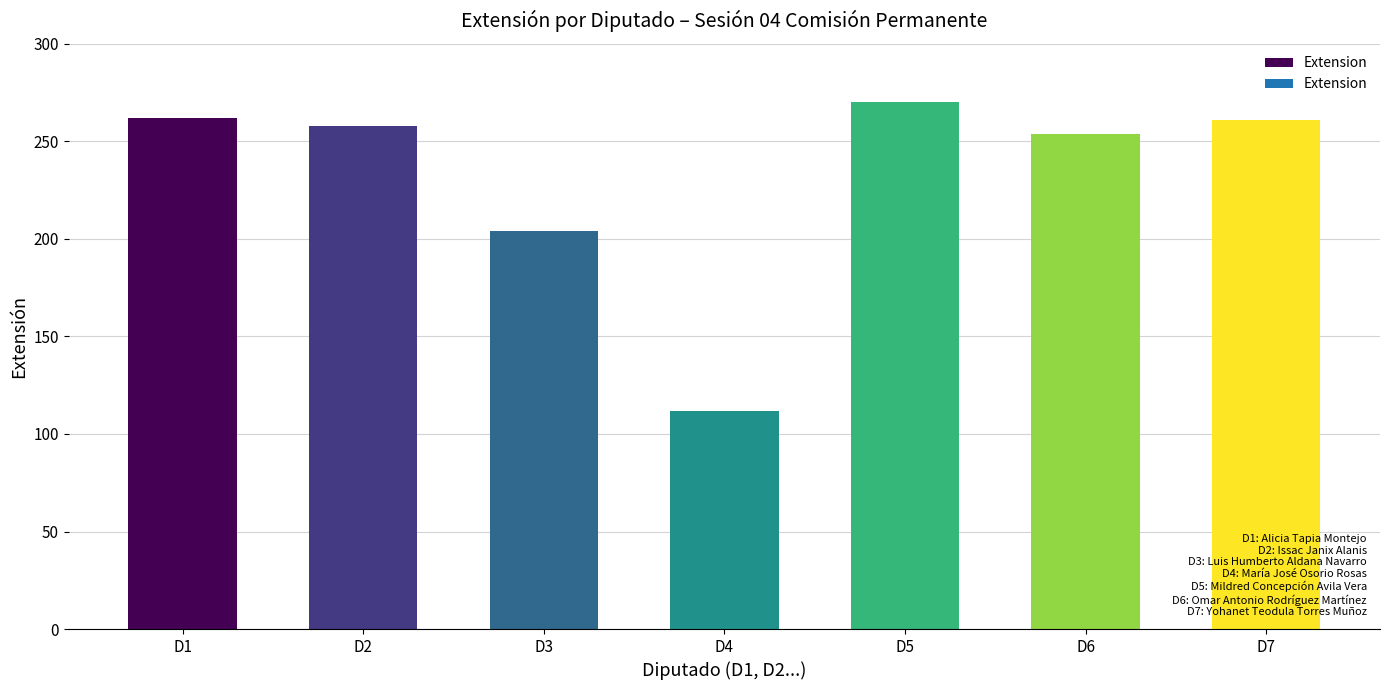

What is the change in value from D3 to D7?

+57